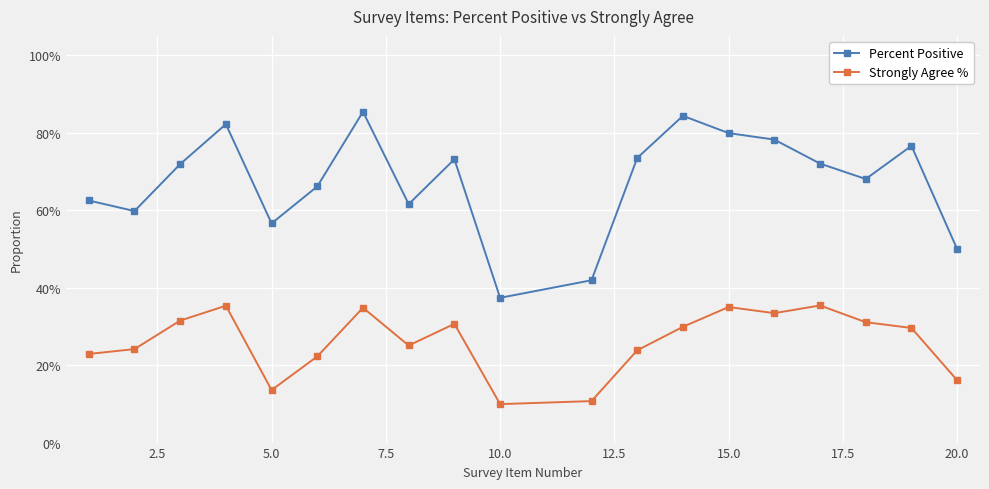

True or false: Strongly Agree % and Percent Positive cross at least once.

False